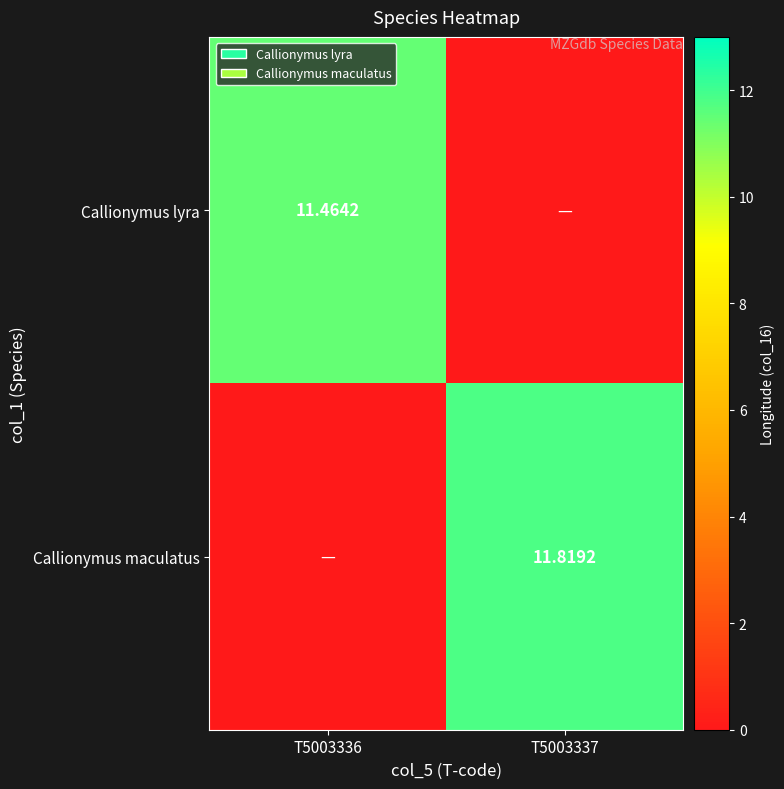

How many values in Callionymus lyra are above zero?

1